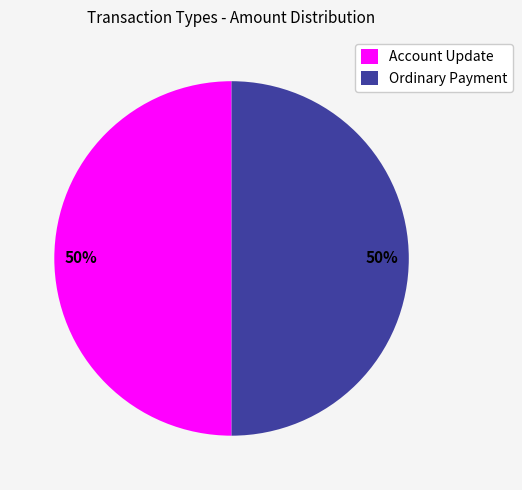

Count the number of slices in the pie.

2